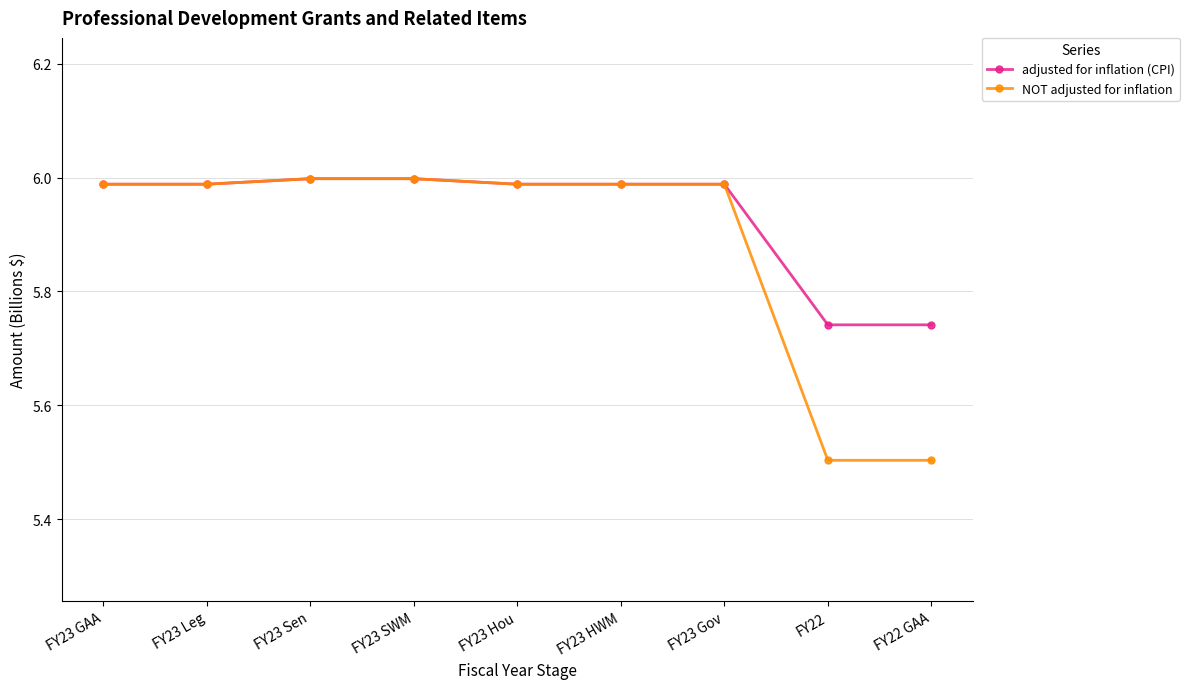

List the series in order of their overall mean, highest first.

adjusted for inflation (CPI), NOT adjusted for inflation